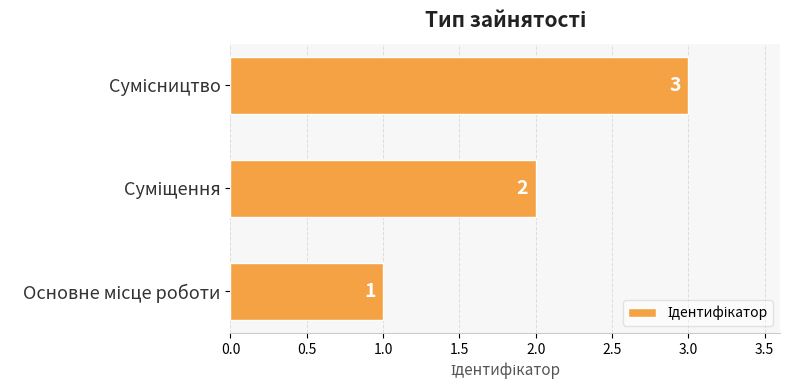

What is the sum of all values?

6